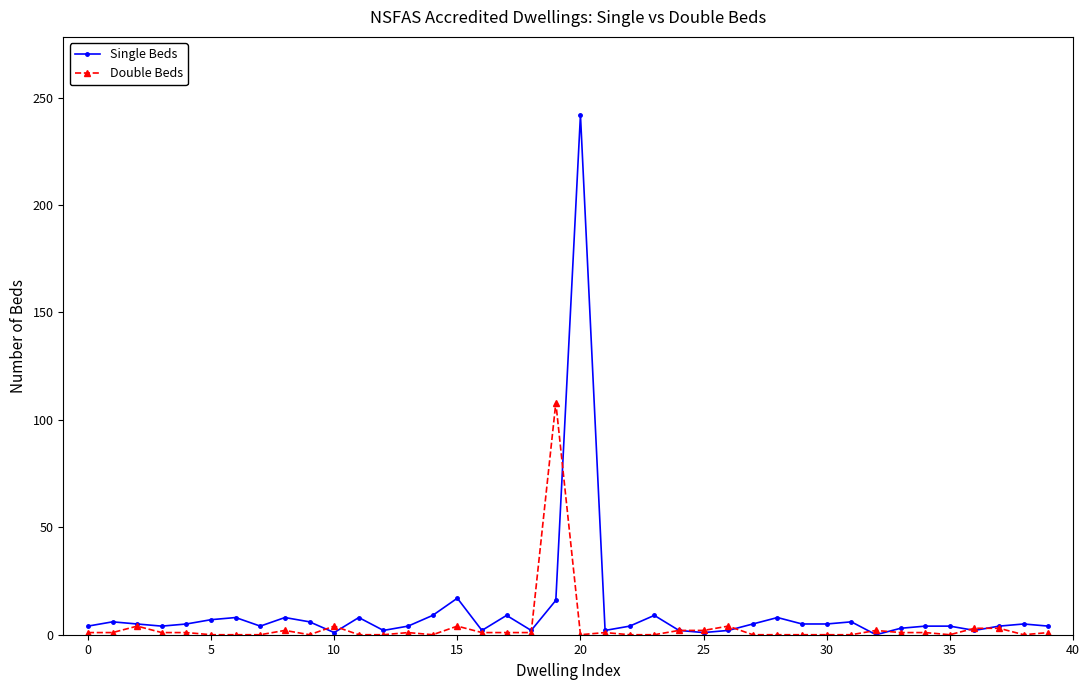

True or false: Double Beds has more than 0 points higher than both neighbors.

True